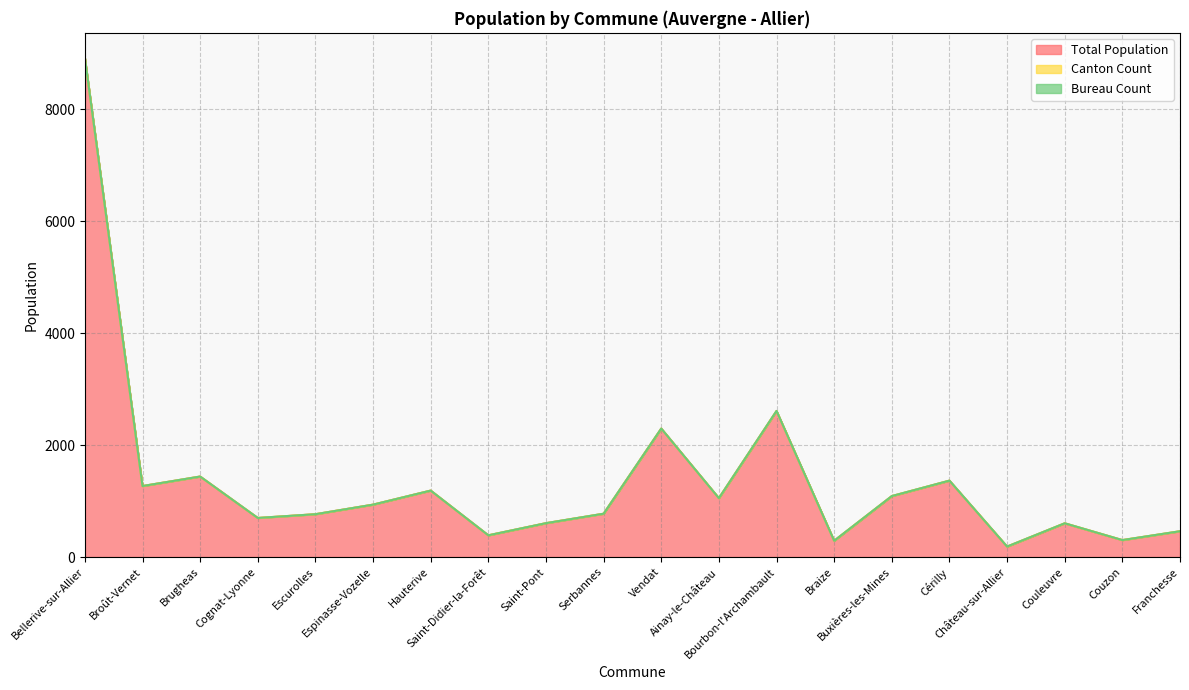

Reading left to right, what are all the values shown in this chart?

Total Population: Bellerive-sur-Allier=8915	Broût-Vernet=1267	Brugheas=1437	Cognat-Lyonne=697	Escurolles=764	Espinasse-Vozelle=935	Hauterive=1186	Saint-Didier-la-Forêt=387	Saint-Pont=604	Serbannes=773	Vendat=2294	Ainay-le-Château=1050	Bourbon-l'Archambault=2607	Braize=289	Buxières-les-Mines=1087	Cérilly=1363	Château-sur-Allier=185	Couleuvre=601	Couzon=301	Franchesse=459
Canton Count: Bellerive-sur-Allier=1	Broût-Vernet=1	Brugheas=1	Cognat-Lyonne=1	Escurolles=1	Espinasse-Vozelle=1	Hauterive=1	Saint-Didier-la-Forêt=1	Saint-Pont=1	Serbannes=1	Vendat=1	Ainay-le-Château=2	Bourbon-l'Archambault=2	Braize=2	Buxières-les-Mines=2	Cérilly=2	Château-sur-Allier=2	Couleuvre=2	Couzon=2	Franchesse=2
Bureau Count: Bellerive-sur-Allier=1	Broût-Vernet=0	Brugheas=0	Cognat-Lyonne=0	Escurolles=0	Espinasse-Vozelle=0	Hauterive=0	Saint-Didier-la-Forêt=0	Saint-Pont=0	Serbannes=0	Vendat=0	Ainay-le-Château=0	Bourbon-l'Archambault=1	Braize=0	Buxières-les-Mines=0	Cérilly=0	Château-sur-Allier=0	Couleuvre=0	Couzon=0	Franchesse=0